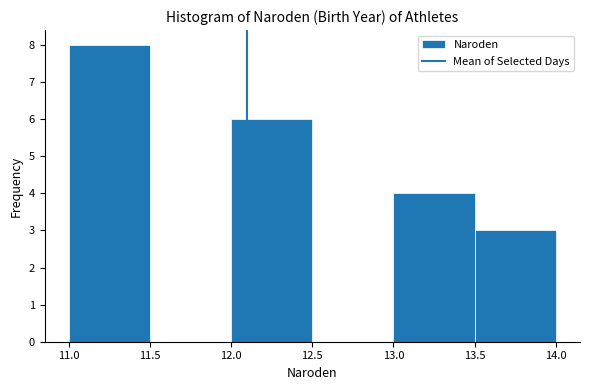

Over which range of the x-axis is the bar tallest?

11.0 to 11.5